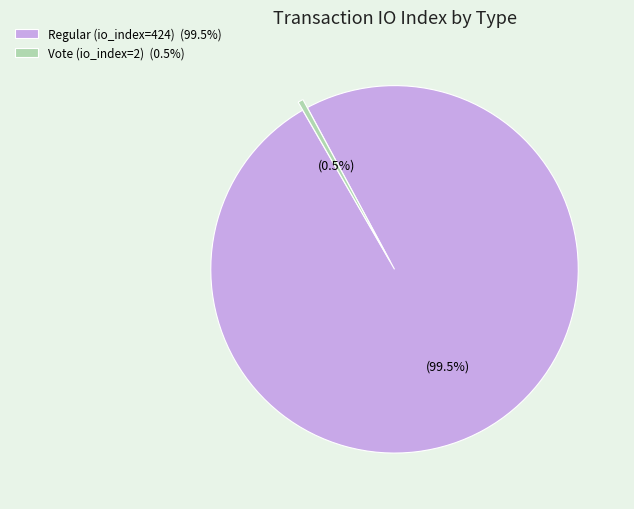

Which category has the biggest portion of the pie?

Regular (io_index=424)